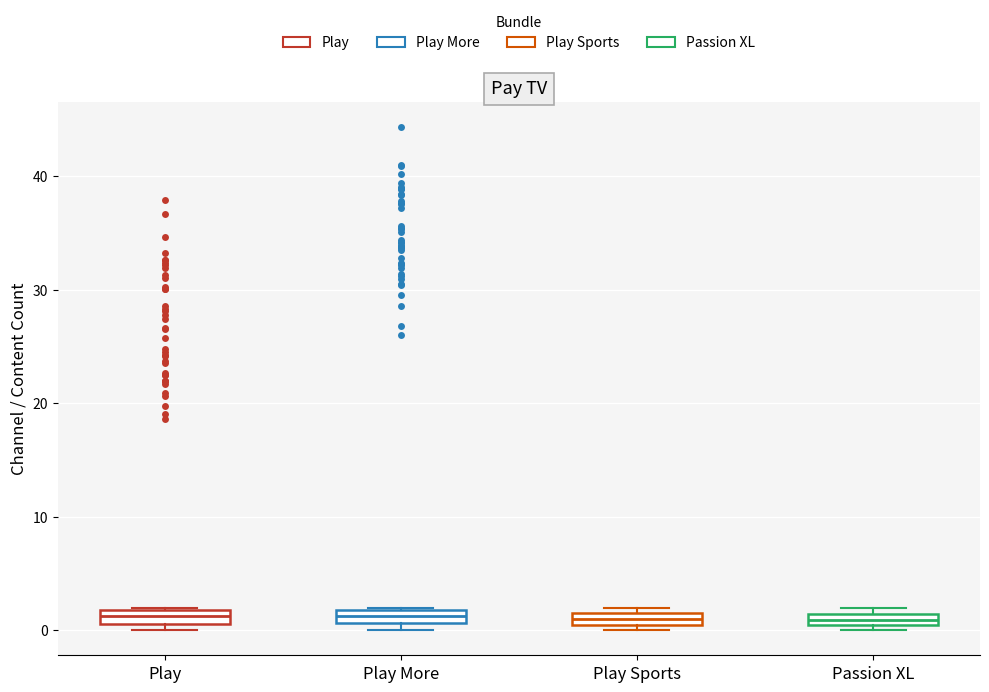

Where is the lower edge of the box for Play on the y-axis? The values are not printed on the chart, so give them approximately, as read against the axis.

1